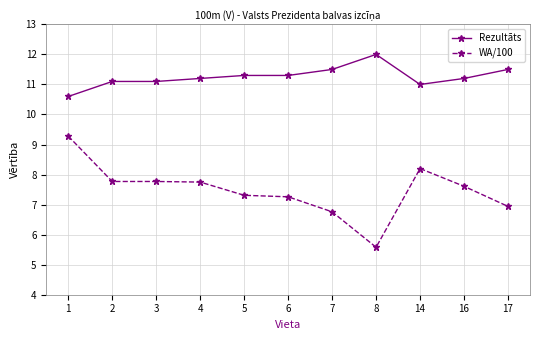

Is it true that Rezultāts equals 11.5 at 7?

True